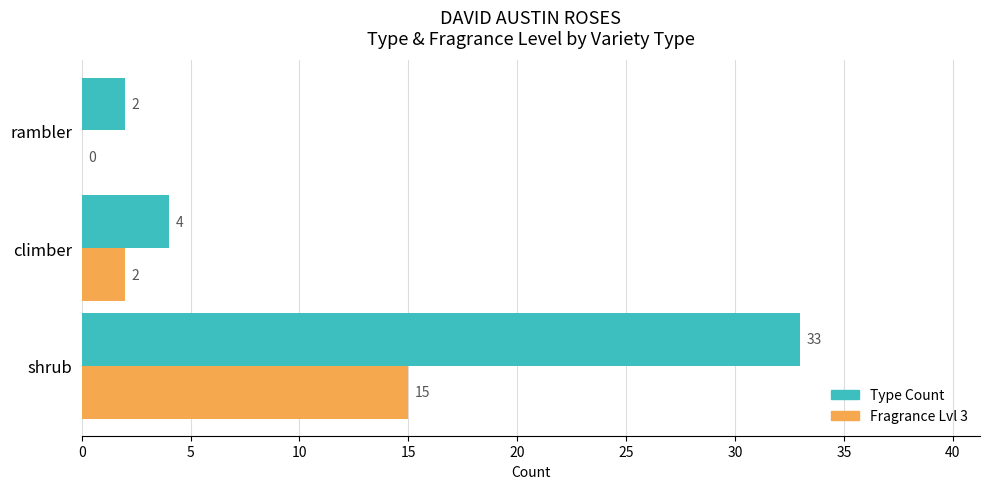

At which category is the sum across all series the highest?

shrub